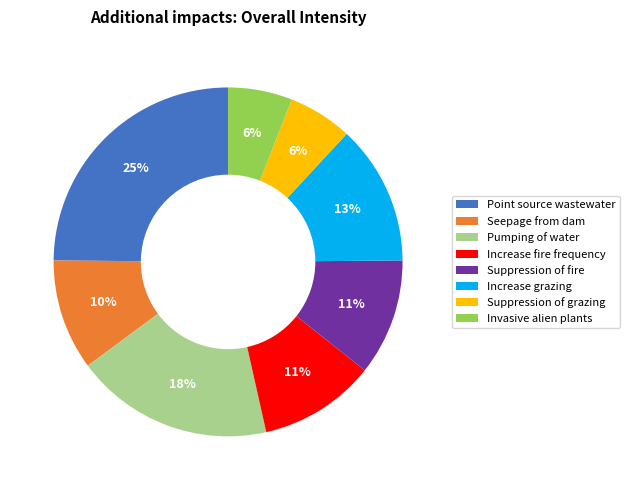

Is there a majority slice in this chart?

No